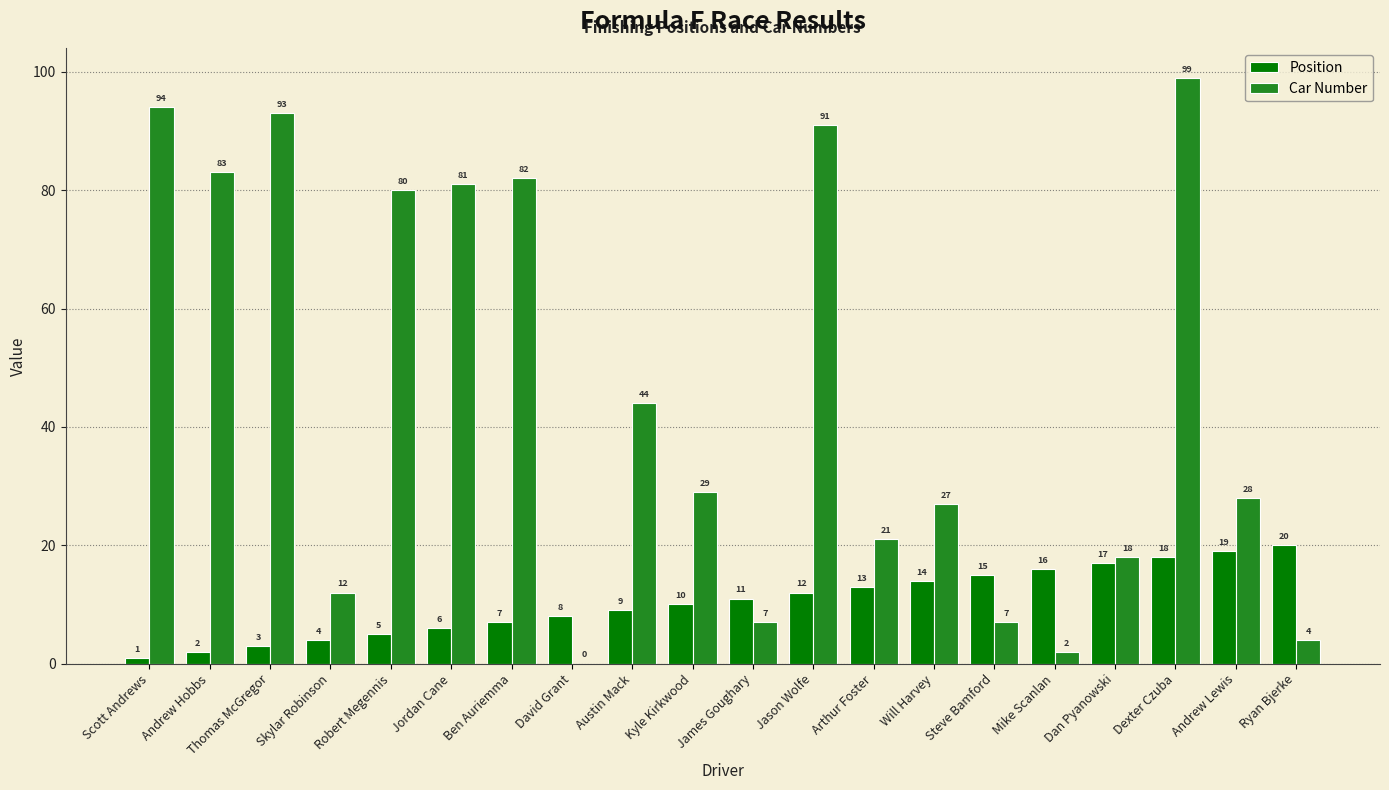

What are all the series names shown in the legend?

Position, Car Number